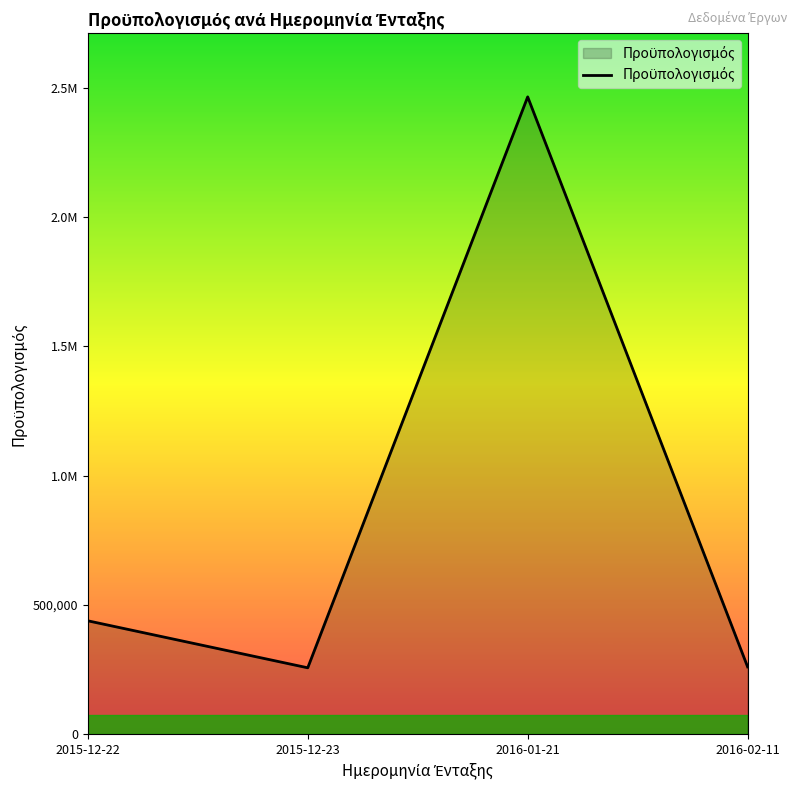

Reading left to right, what are all the values shown in this chart?

2015-12-22=438379.4	2015-12-23=256653.0	2016-01-21=2463887.0	2016-02-11=260162.6